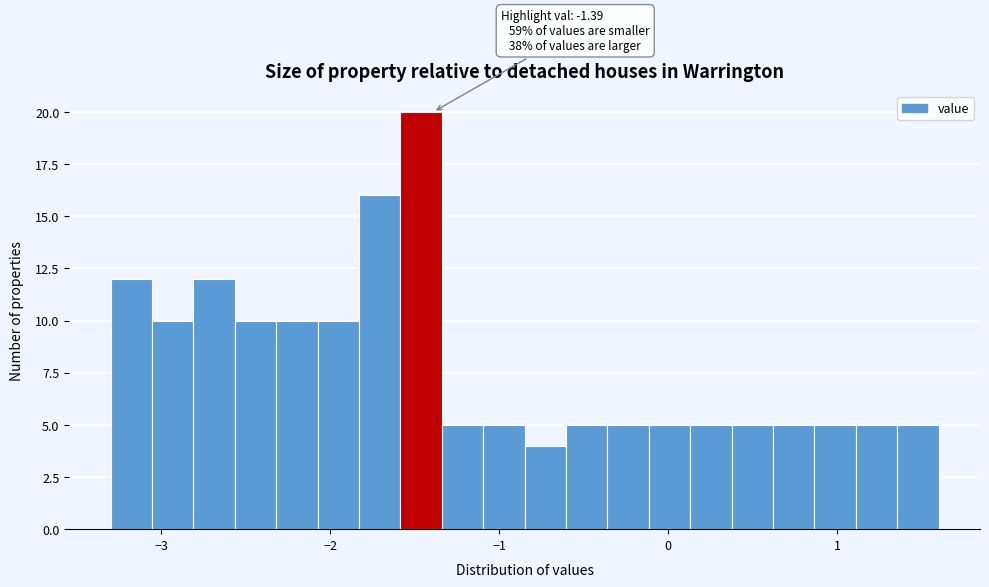

Around what value on the x-axis is the tallest bar? Give the approximate position of its centre, as read against the axis.

-1.5